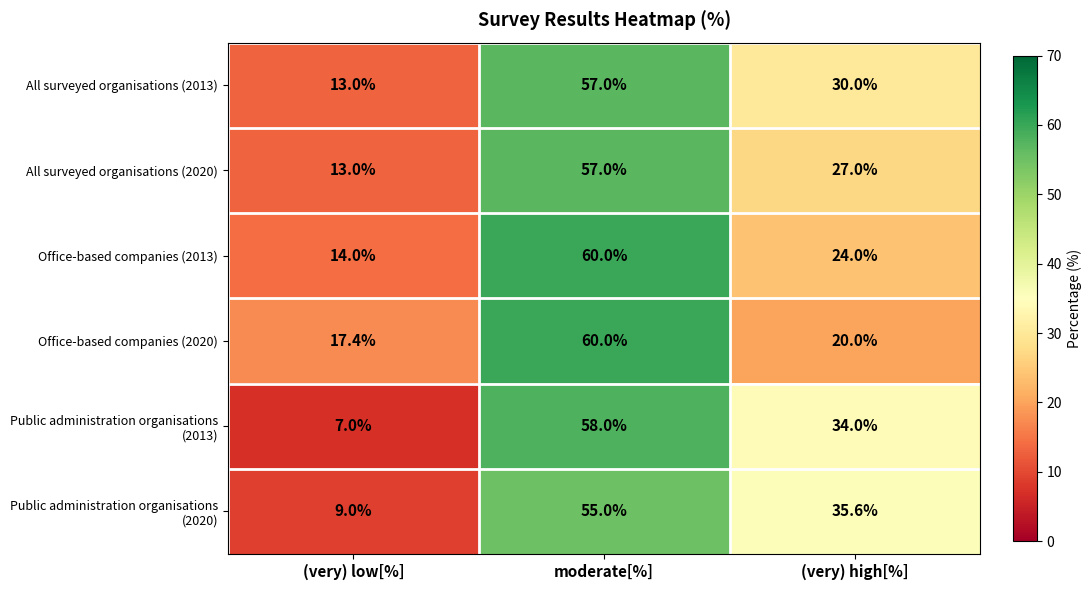

At how many categories does at least one series exceed 43?

1